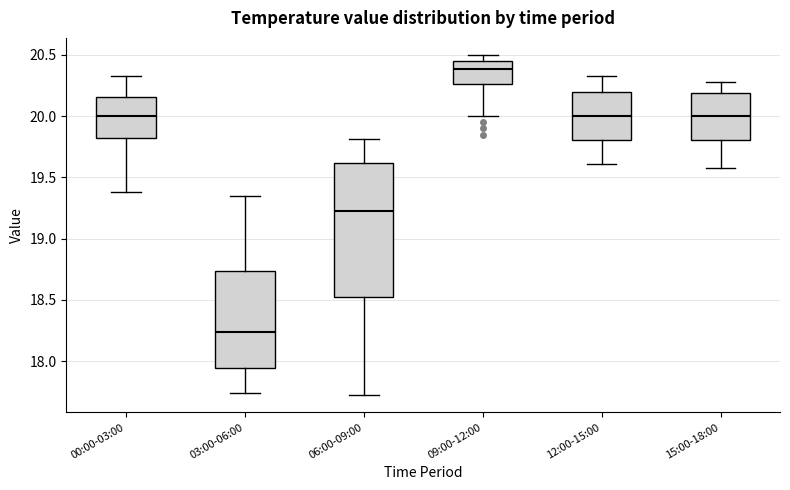

Reading left to right, transcribe this box plot: for each box, give where its median line is, the range the box spans, and where its two whiskers end, as read against the y-axis. The values are not printed on the chart, so give them approximately, as read against the axis.

00:00-03:00: median 20.00, box 19.85 to 20.15, whiskers 19.40 to 20.35
03:00-06:00: median 18.25, box 17.95 to 18.75, whiskers 17.75 to 19.35
06:00-09:00: median 19.25, box 18.55 to 19.60, whiskers 17.70 to 19.80
09:00-12:00: median 20.40, box 20.25 to 20.45, whiskers 20.00 to 20.50
12:00-15:00: median 20.00, box 19.80 to 20.20, whiskers 19.60 to 20.35
15:00-18:00: median 20.00, box 19.80 to 20.20, whiskers 19.60 to 20.30